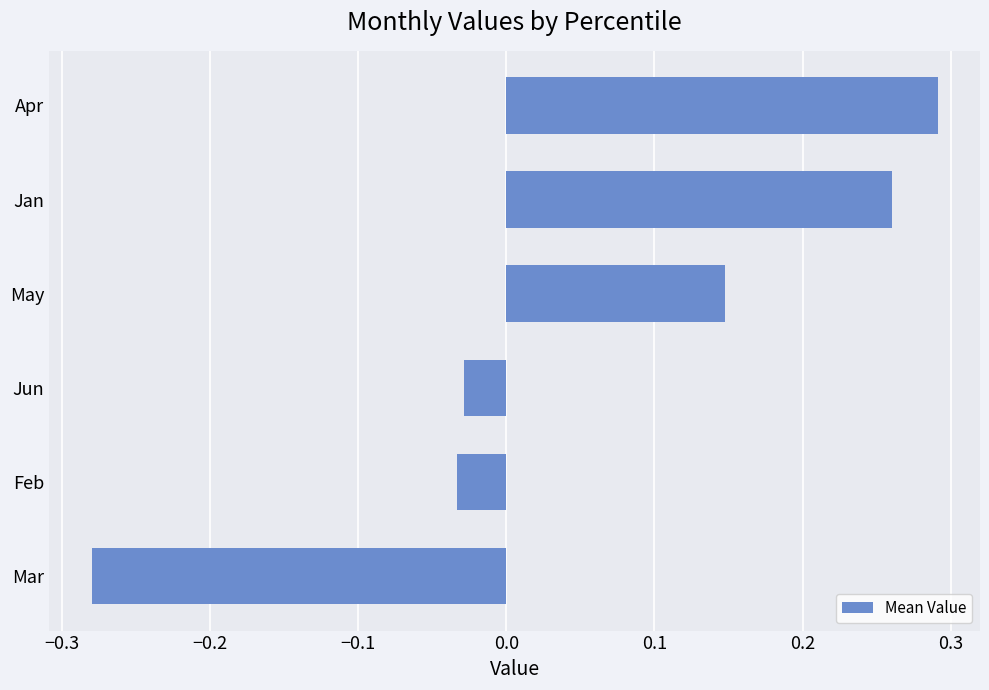

What is the difference between the second highest and minimum values?

0.5